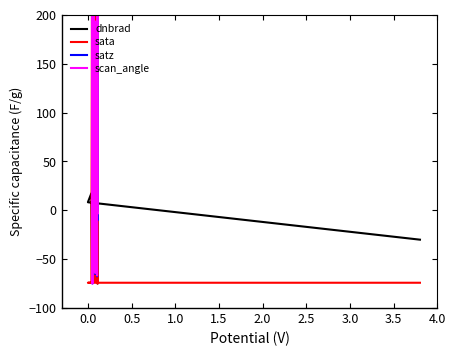

How many values in scan_angle are below zero?

6